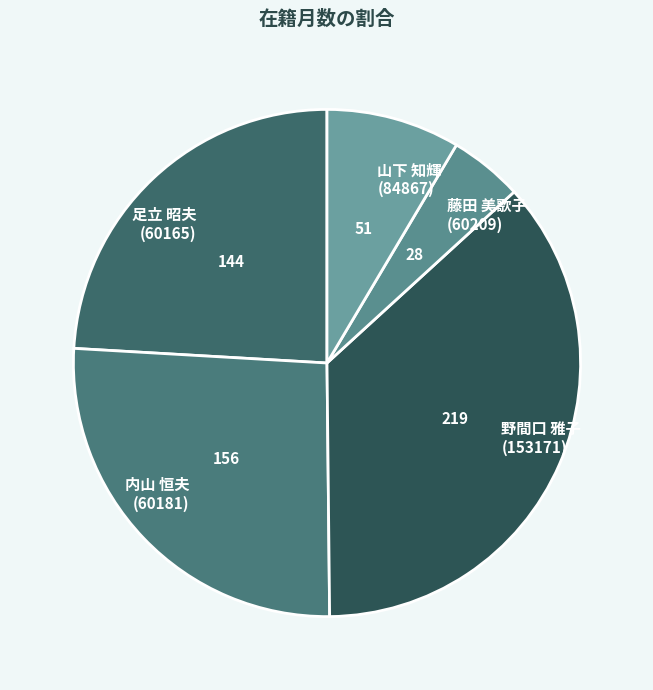

How many slices are in this pie chart?

5